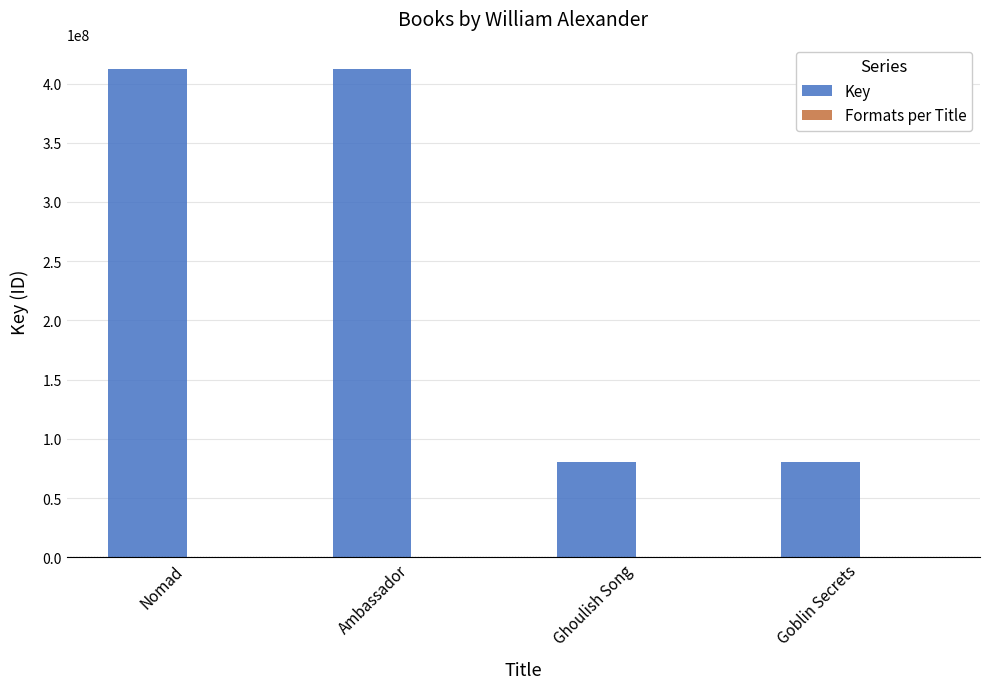

What is the sum of all Key values?

985576988